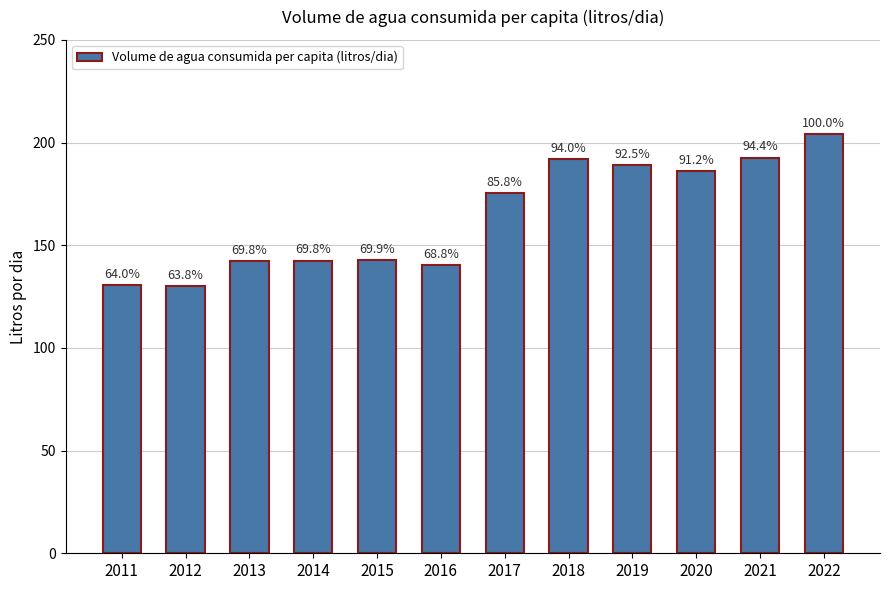

What is the sum of all values?

1968.1